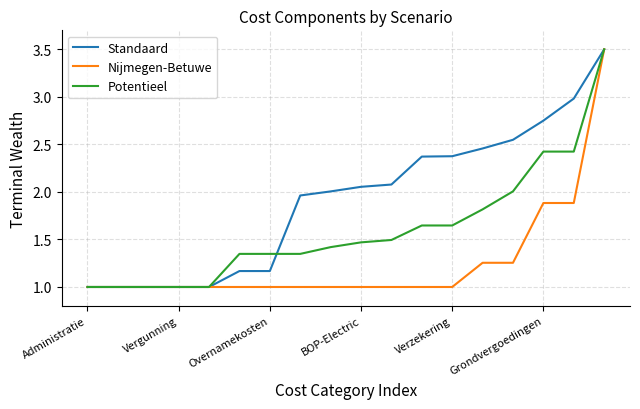

What is the minimum value for Standaard?

1.0